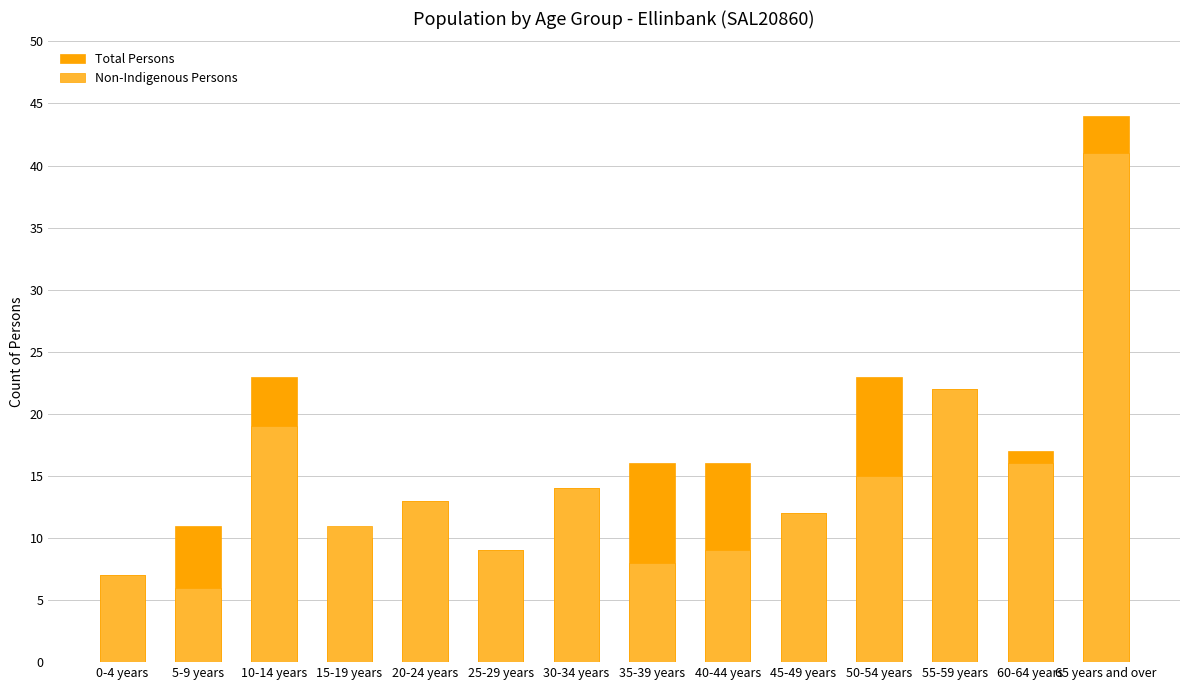

Which category has the highest value in the Non-Indigenous Persons series?

65 years and over